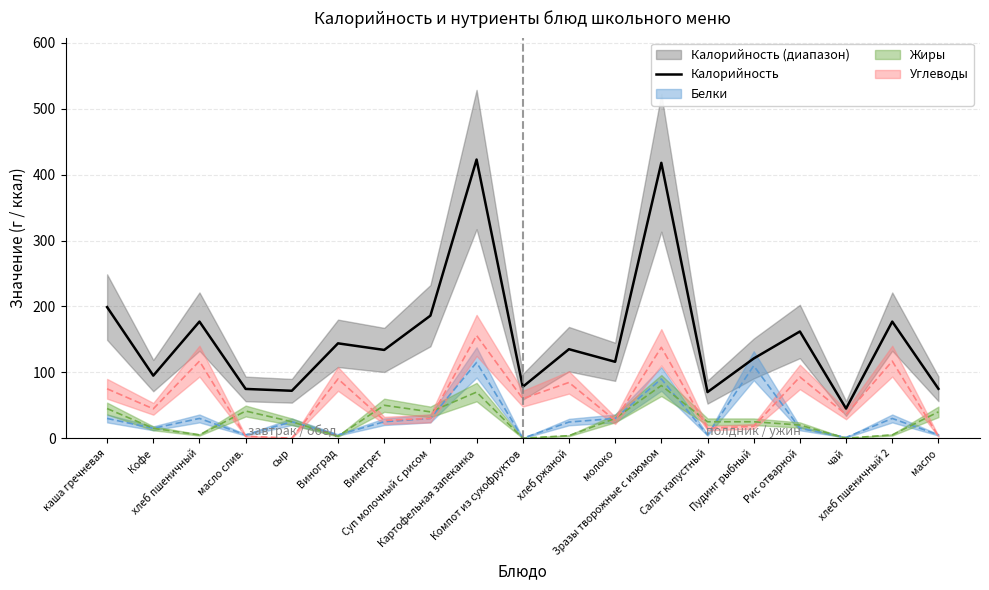

Where is the data nearest to the value 234?

каша гречневая